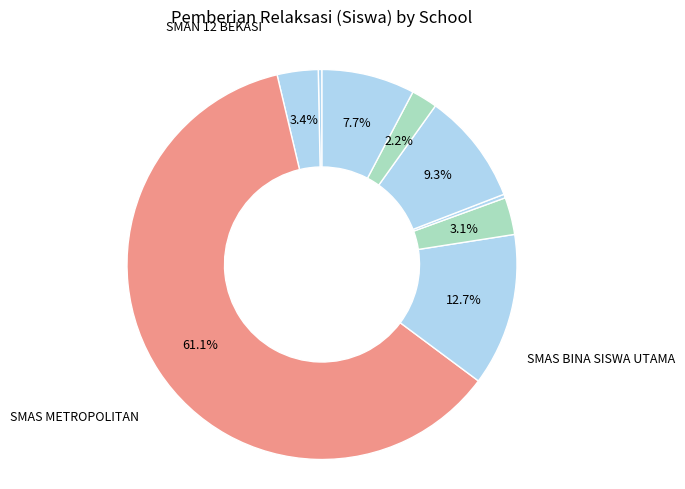

Count the number of slices in the pie.

9